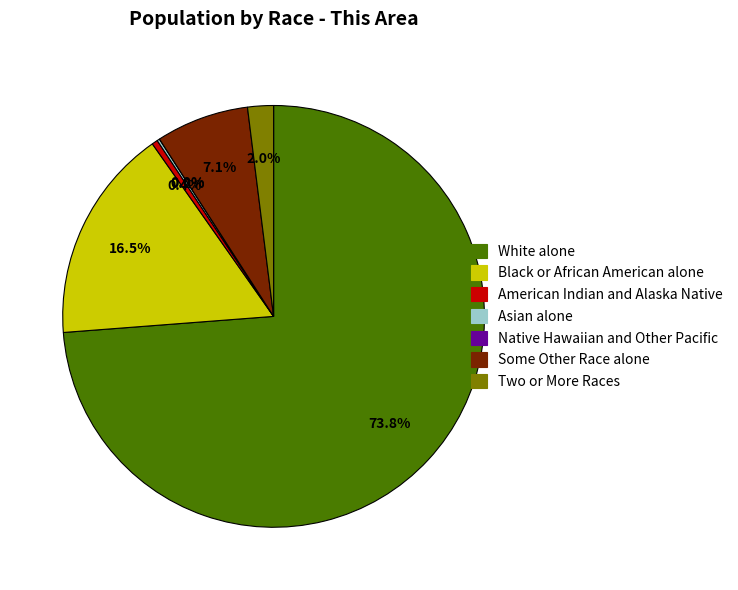

How many segments does this pie chart have?

7